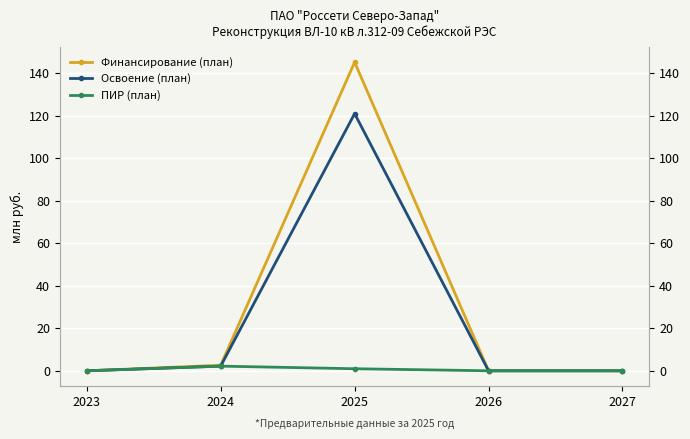

Reading left to right, list all the values displayed in this chart.

Финансирование (план): 0.0	2.6	145.2	0.0	0.0
Освоение (план): 0.0	2.2	121.0	0.0	0.0
ПИР (план): 0.0	2.2	1.0	0.0	0.0